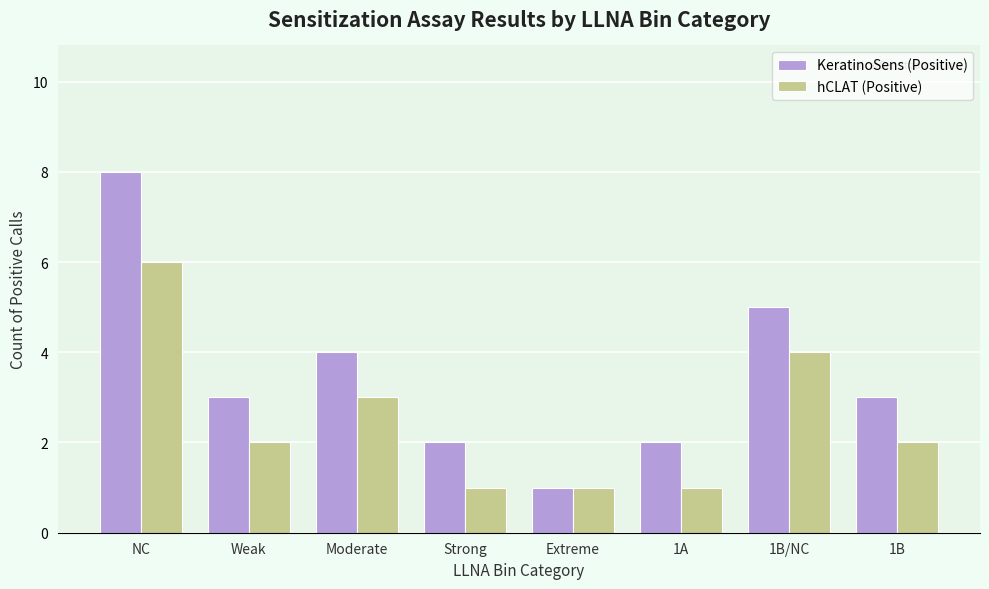

The value of KeratinoSens (Positive) at 1B/NC is 3. True or false?

False